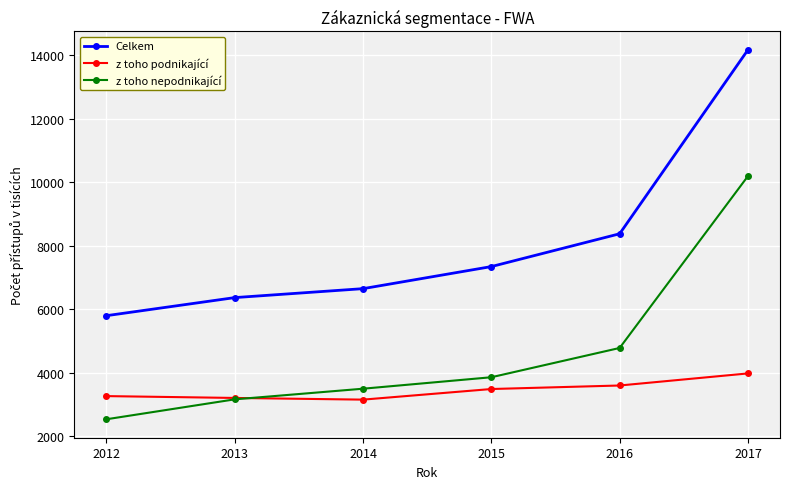

Which series has the largest total across all categories?

Celkem